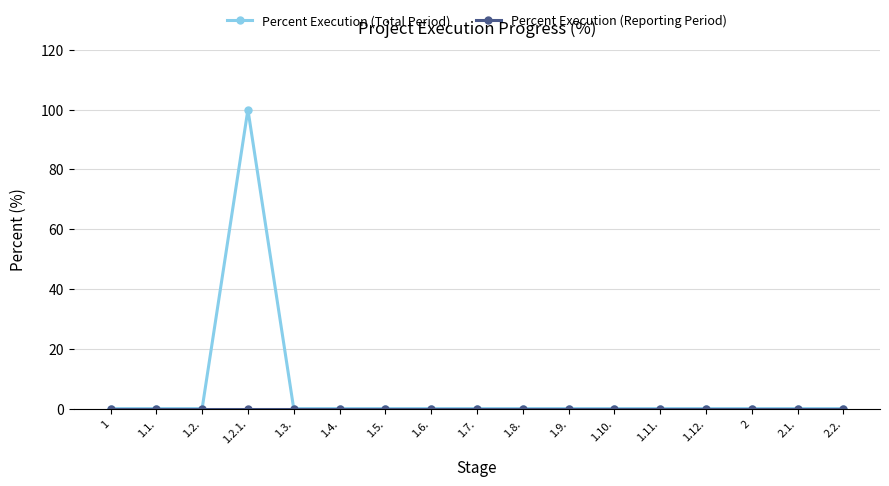

What is the label of the 6th point from the right?

1.10.